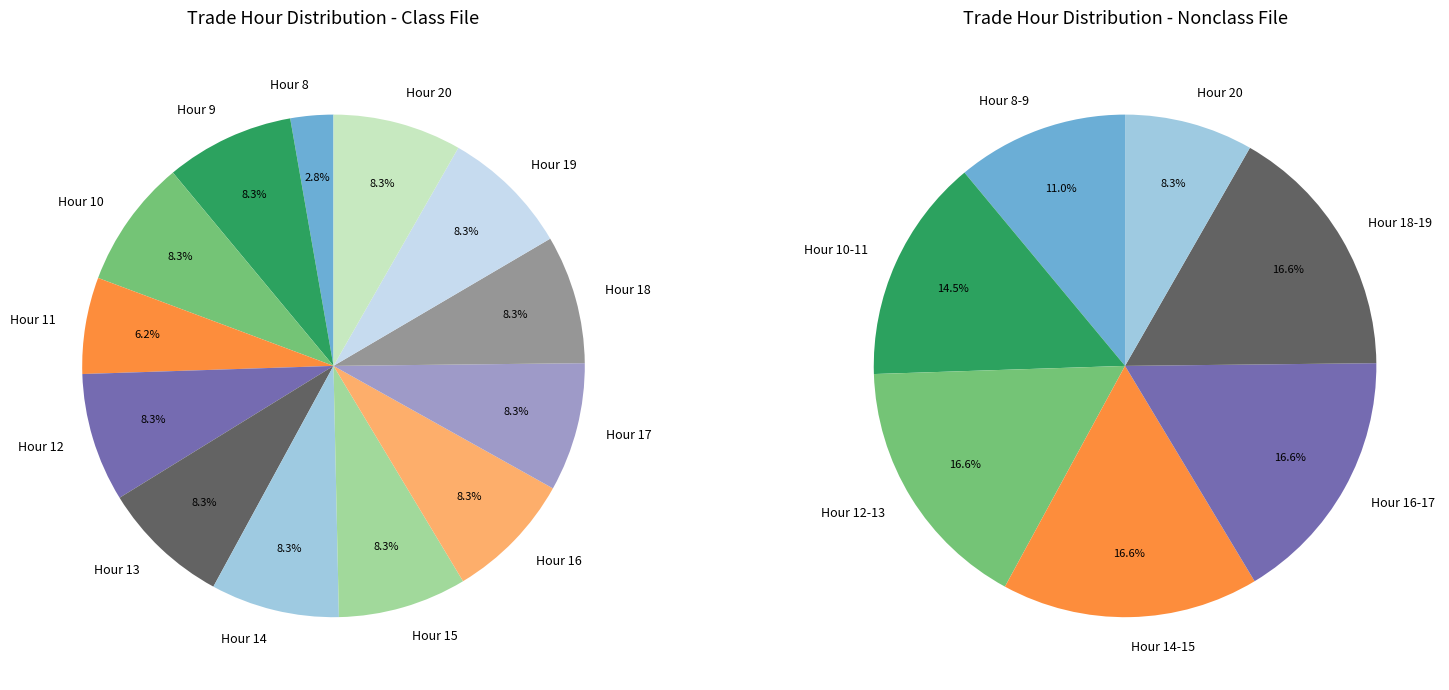

Count the number of slices in the pie.

13